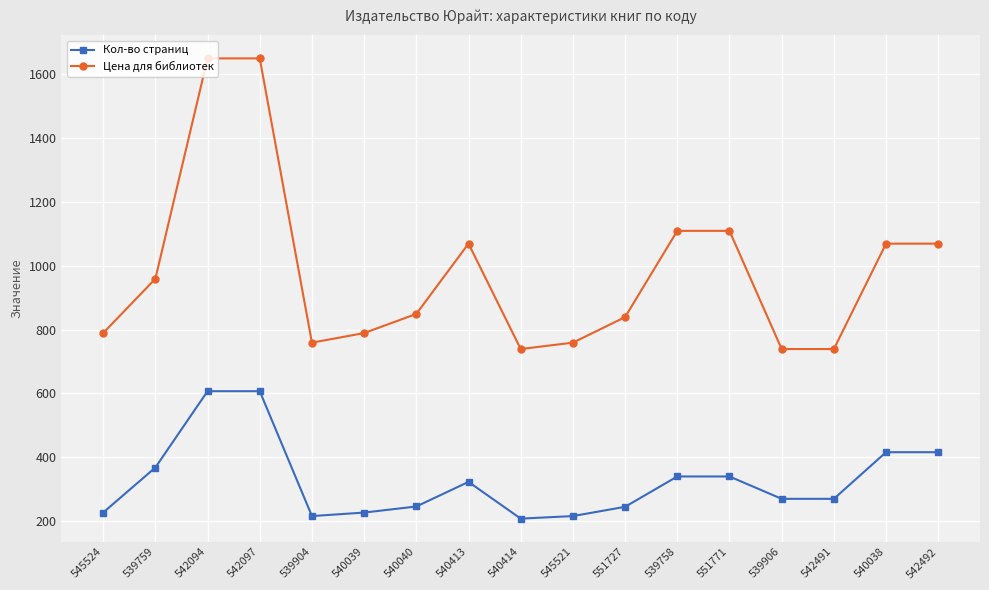

True or false: Цена для библиотек and Кол-во страниц cross at least once.

False